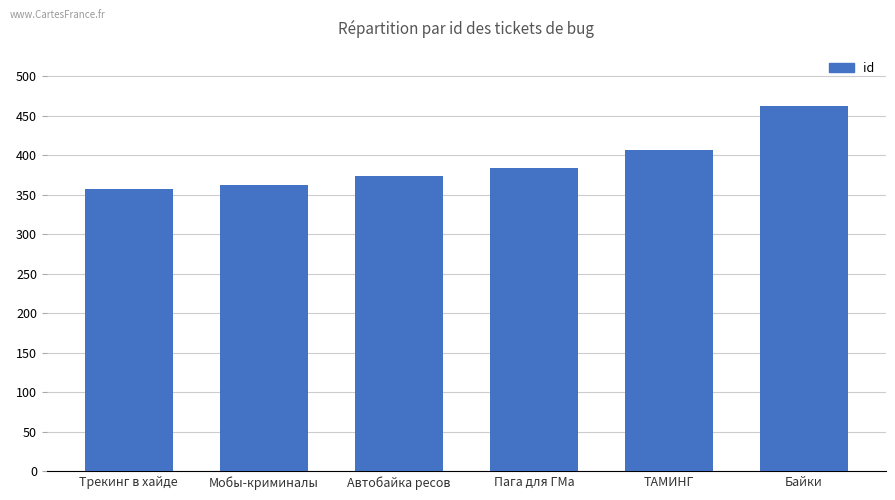

List the labels in order of value, largest first.

Байки, ТАМИНГ, Пага для ГМа, Автобайка ресов, Мобы-криминалы, Трекинг в хайде